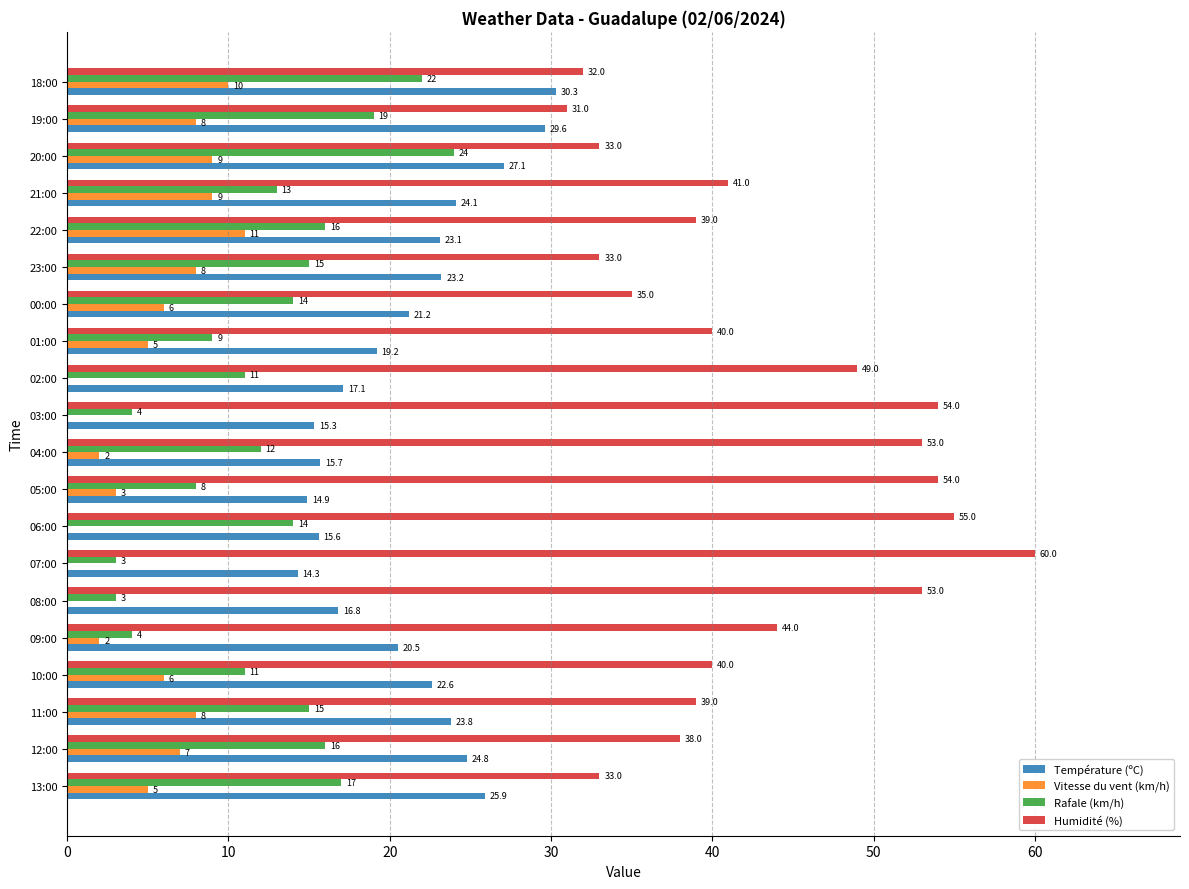

Which series changed the most between 11:00 and 10:00?

Rafale (km/h)